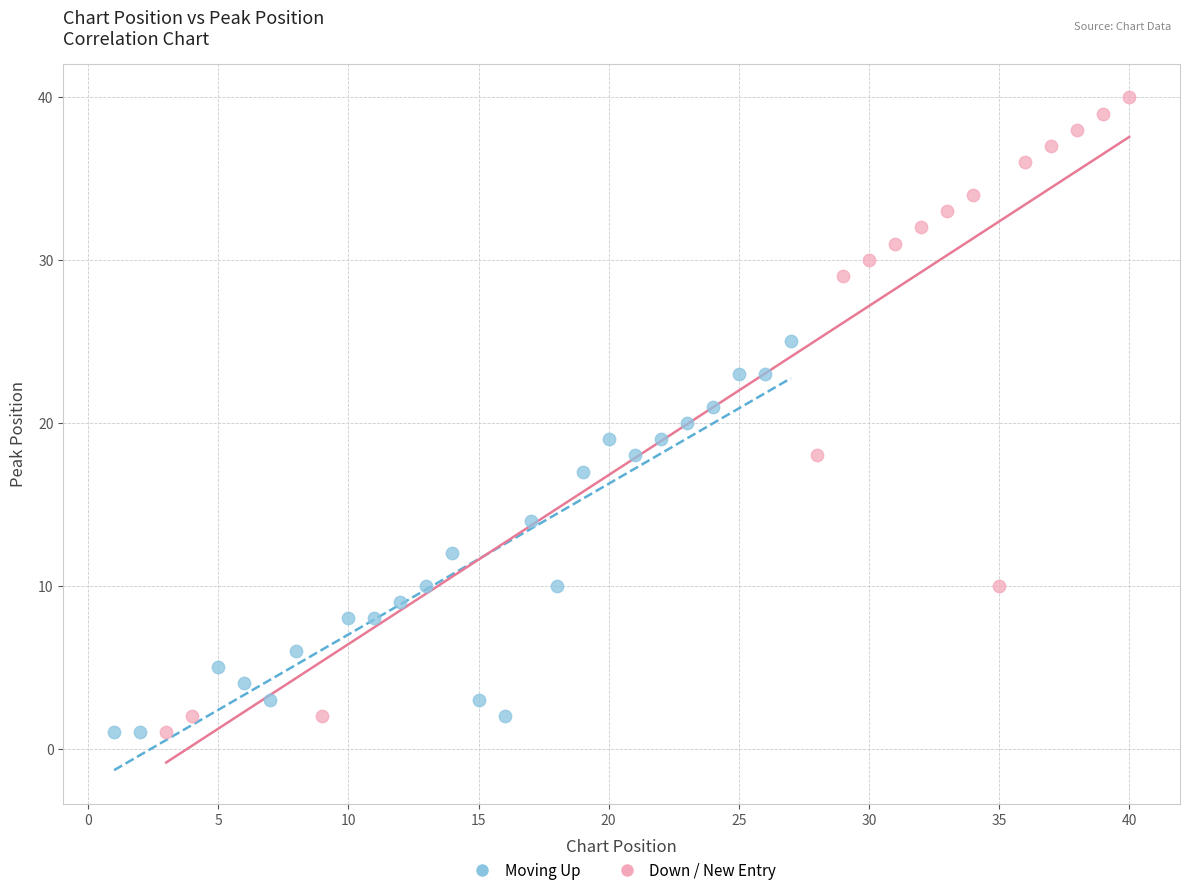

Which series has the widest spread of Y values?

Down / New Entry